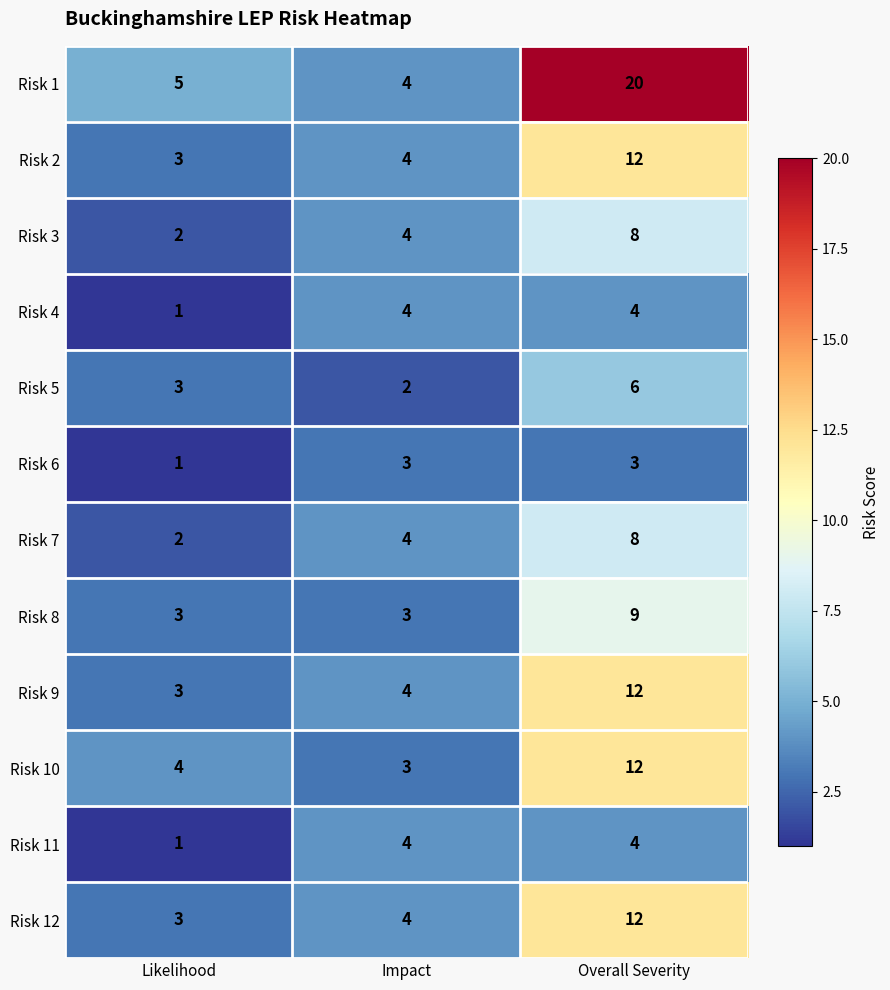

What is the average value of the Risk 9 series?

6